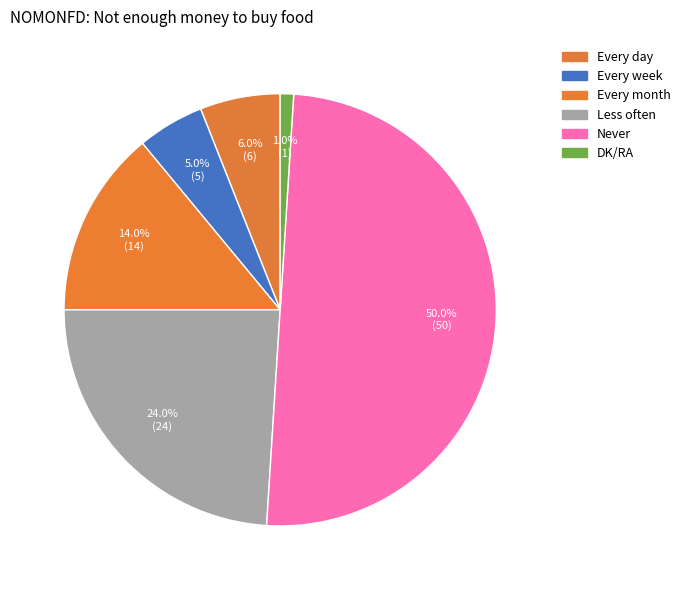

To the nearest percent, what percentage of the pie is DK/RA?

1%